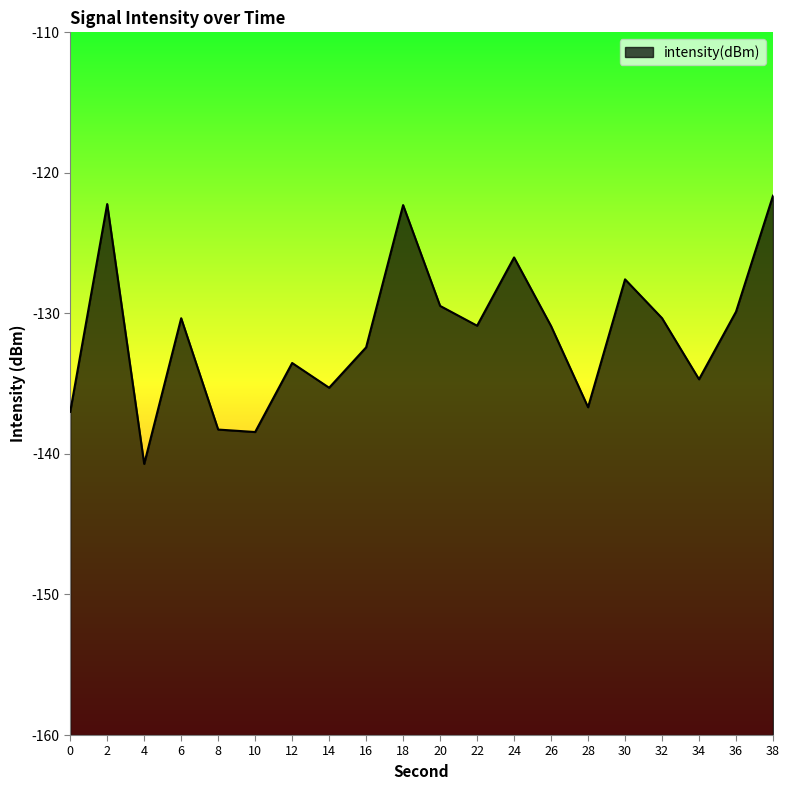

At which category does the data reach its first local valley?

4